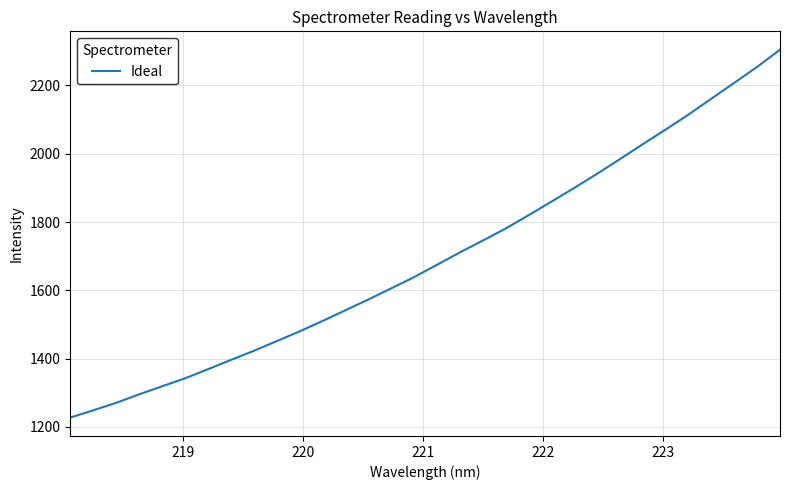

What is the difference between the maximum and minimum values?

1077.2